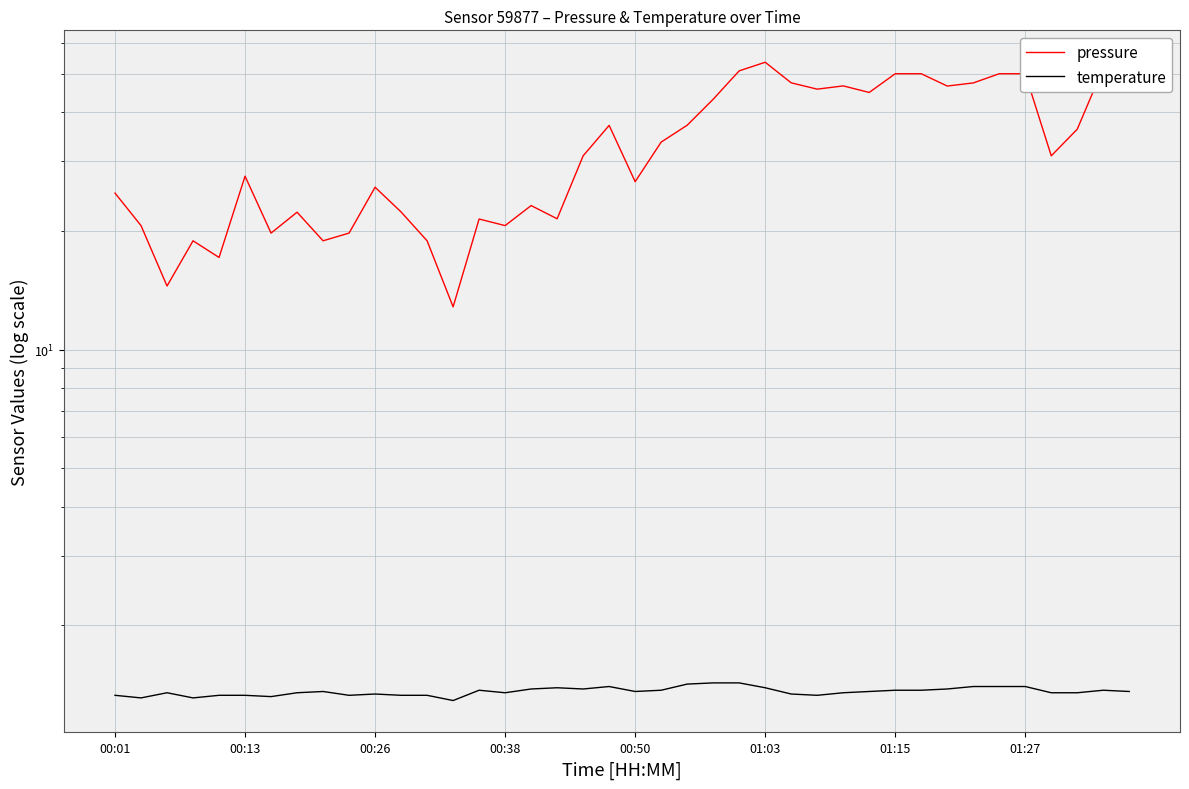

True or false: temperature and pressure cross at least once.

False